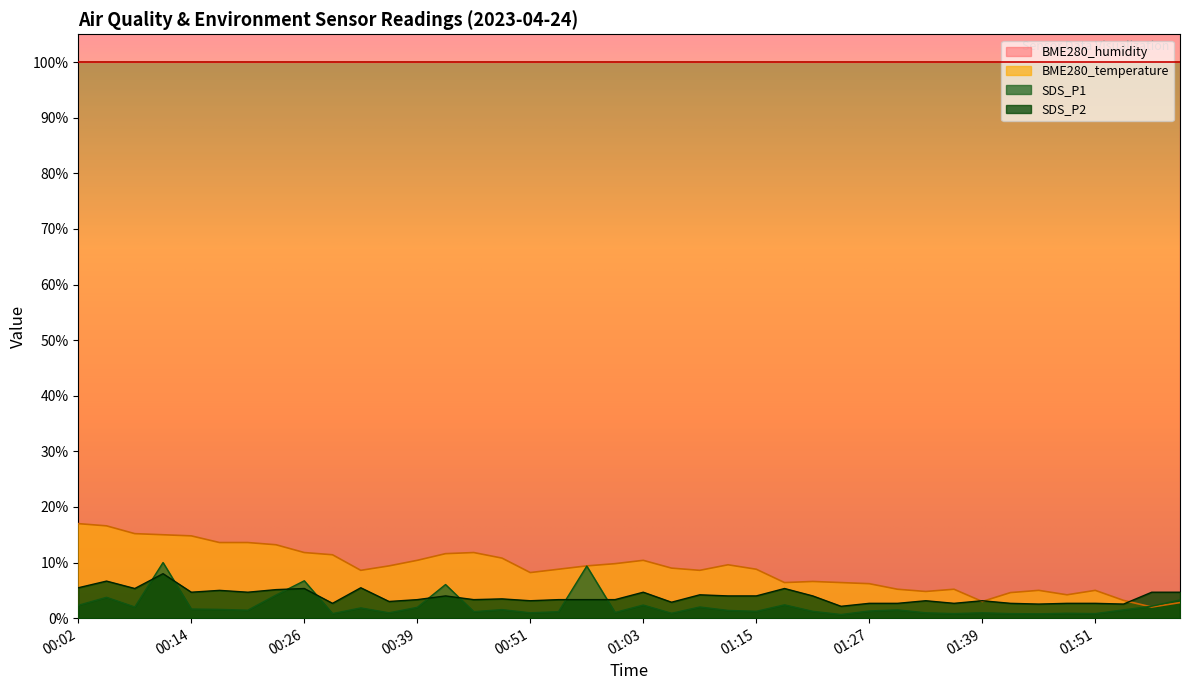

At which label is SDS_P1 closest to 5?

00:23